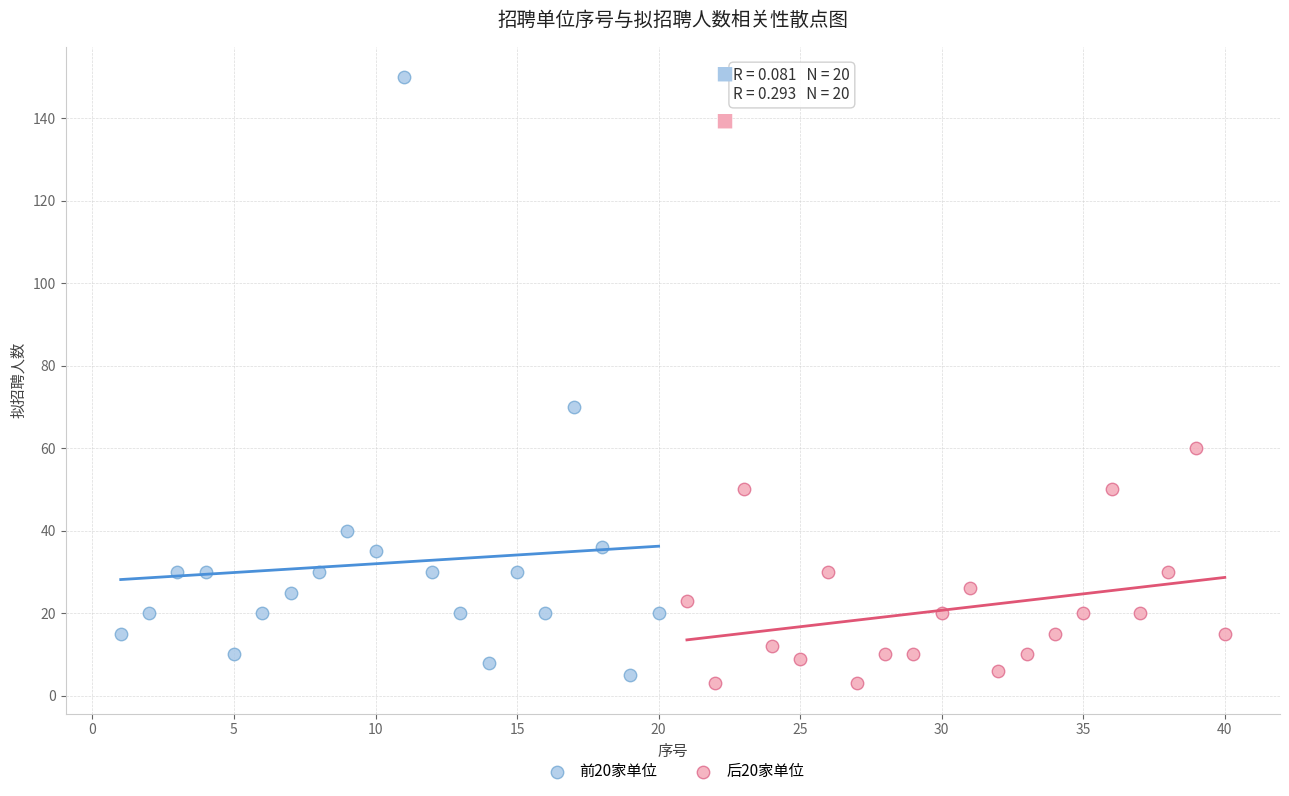

Which series reaches the maximum Y coordinate?

前20家单位